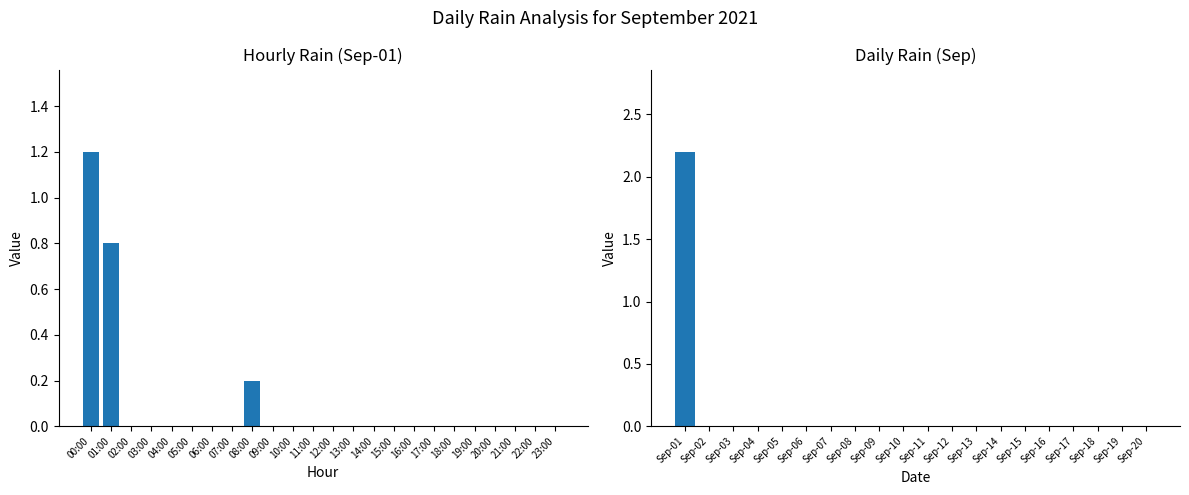

What is the maximum value shown in the chart?

2.2